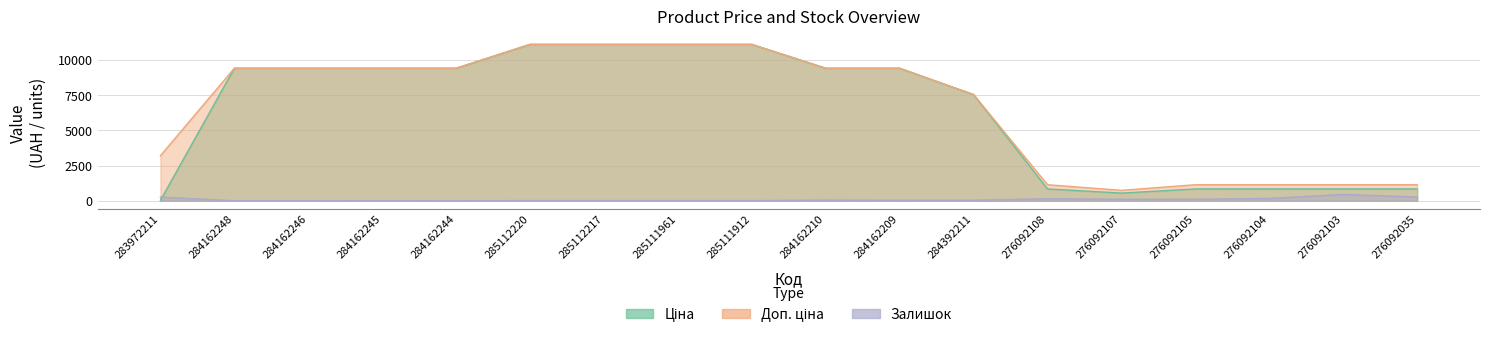

At which category is the sum across all series the highest?

285112220